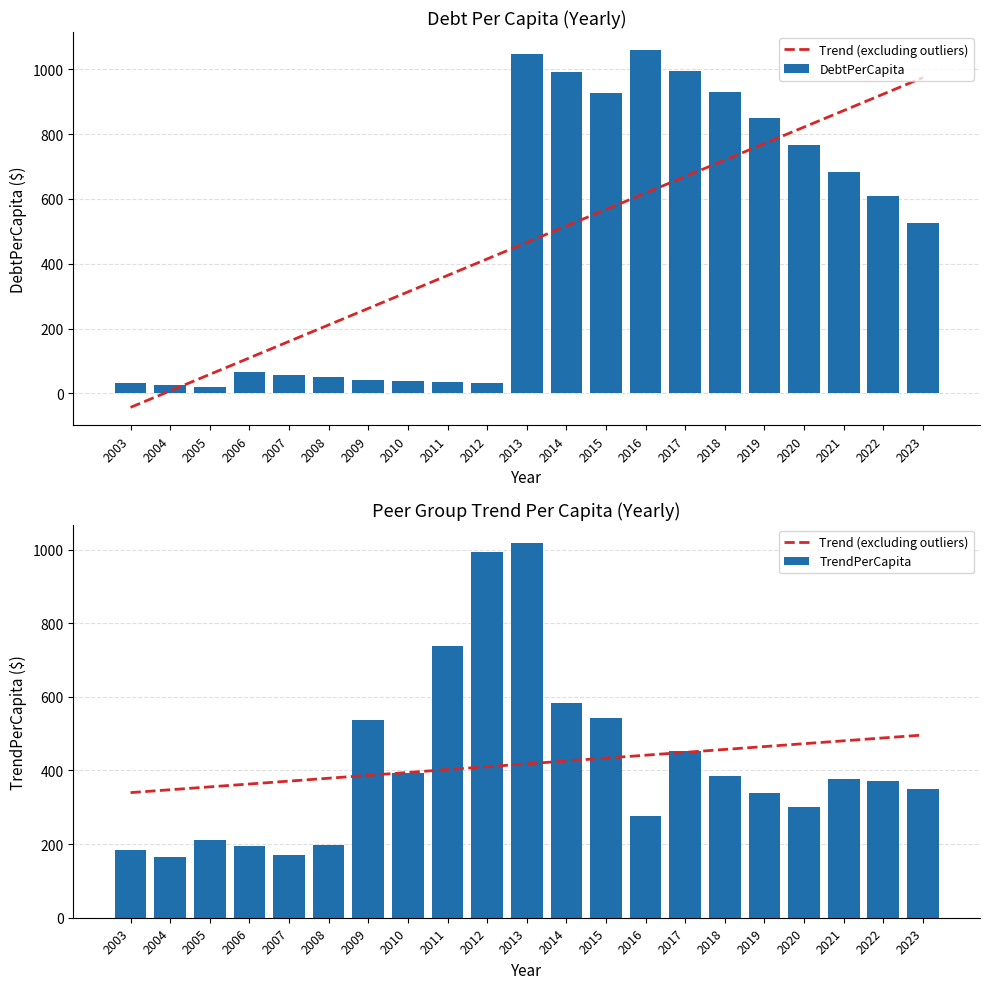

What value does the TrendPerCapita series have at 2006?

196.1